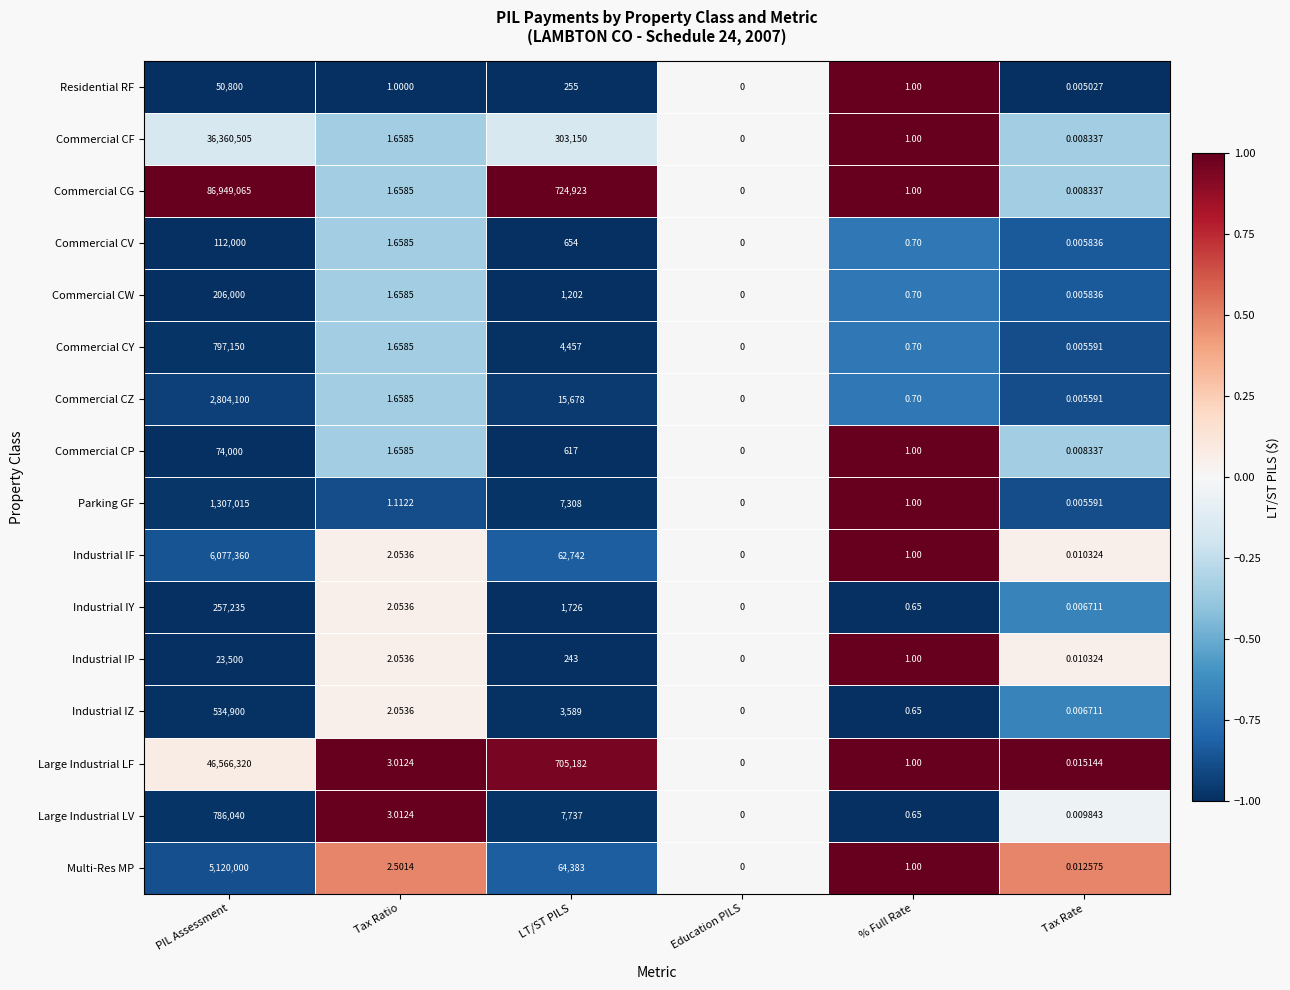

Where is Industrial IZ nearest to the value 267450?

LT/ST PILS